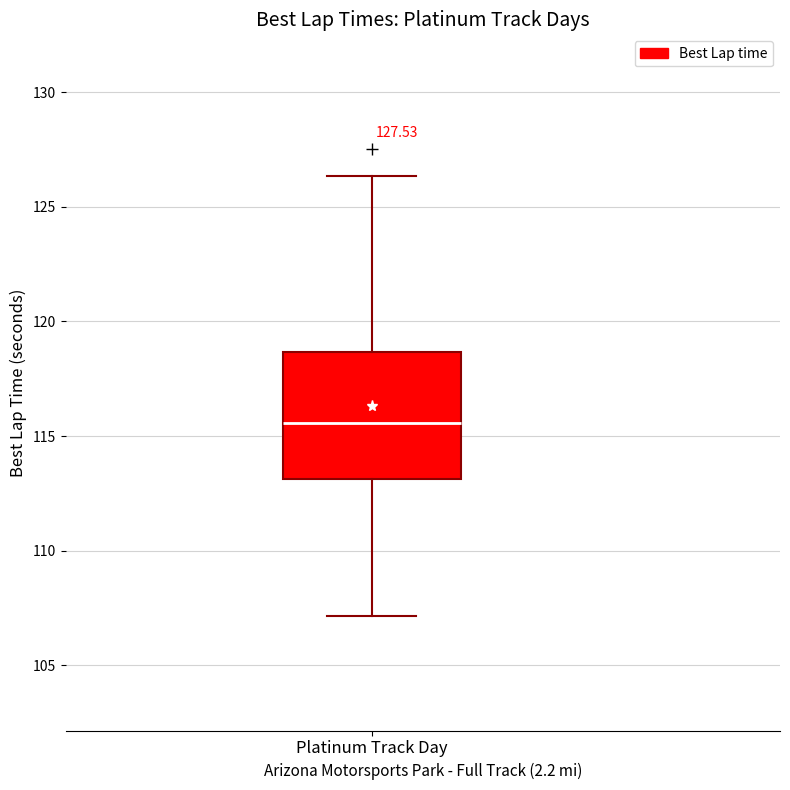

Transcribe this box plot: give where the median line is, the range the box spans, and where the two whiskers end, as read against the y-axis. The values are not printed on the chart, so give them approximately, as read against the axis.

median 115.5, box 113.0 to 118.5, whiskers 107.0 to 126.5